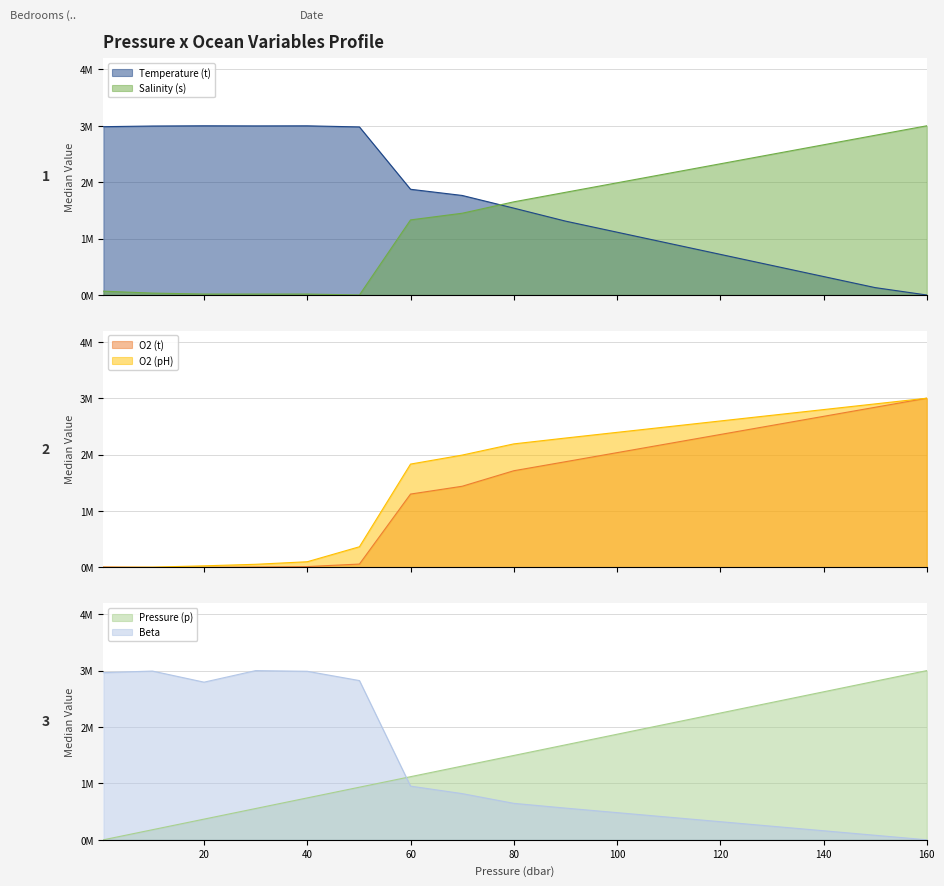

True or false: p and o2_ph cross at least once.

True